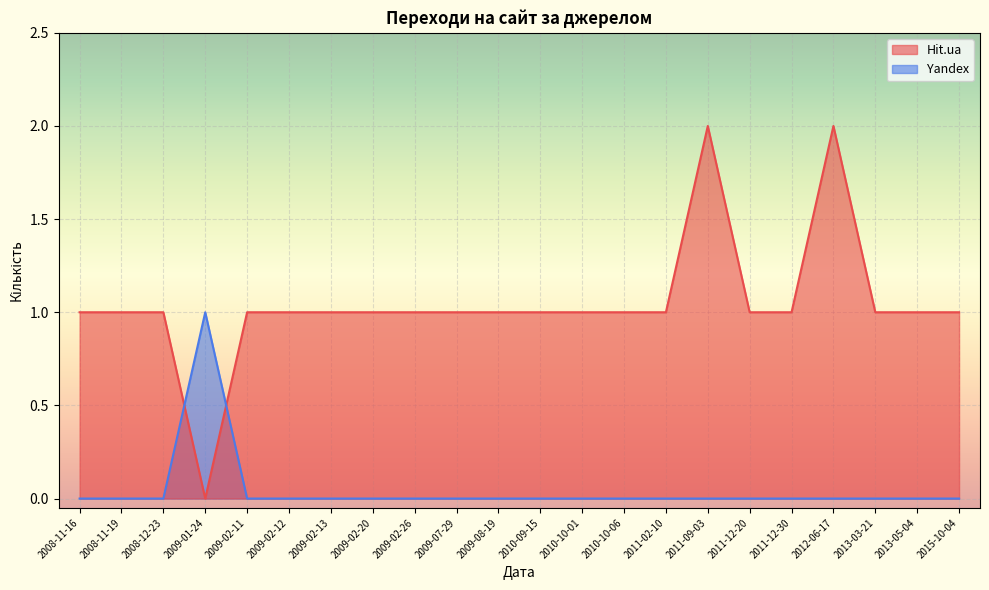

Is the value of Yandex at 2011-02-10 greater than the value of Hit.ua at 2009-02-20?

No